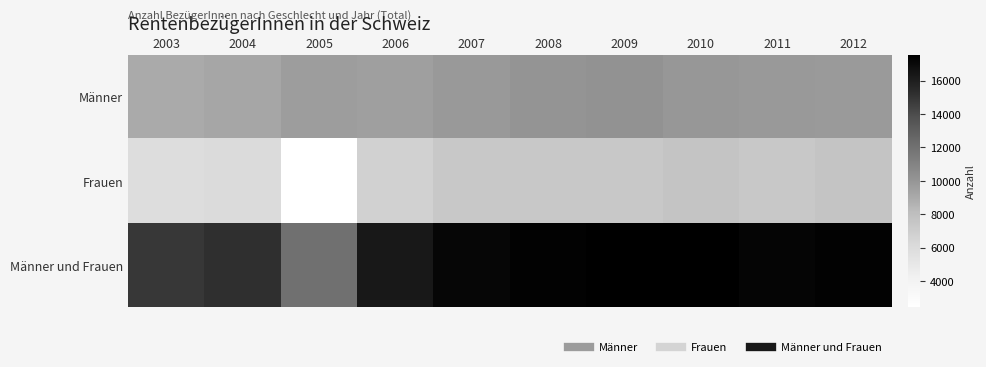

Reading left to right, extract all data points from this chart.

Männer: 2003=9011	2004=9201	2005=9597	2006=9574	2007=9836	2008=10056	2009=10201	2010=9902	2011=9859	2012=9780
Frauen: 2003=5834	2004=5995	2005=2434	2006=6711	2007=7338	2008=7328	2009=7354	2010=7631	2011=7388	2012=7602
Männer und Frauen: 2003=14845	2004=15196	2005=12031	2006=16285	2007=17174	2008=17384	2009=17555	2010=17533	2011=17247	2012=17382